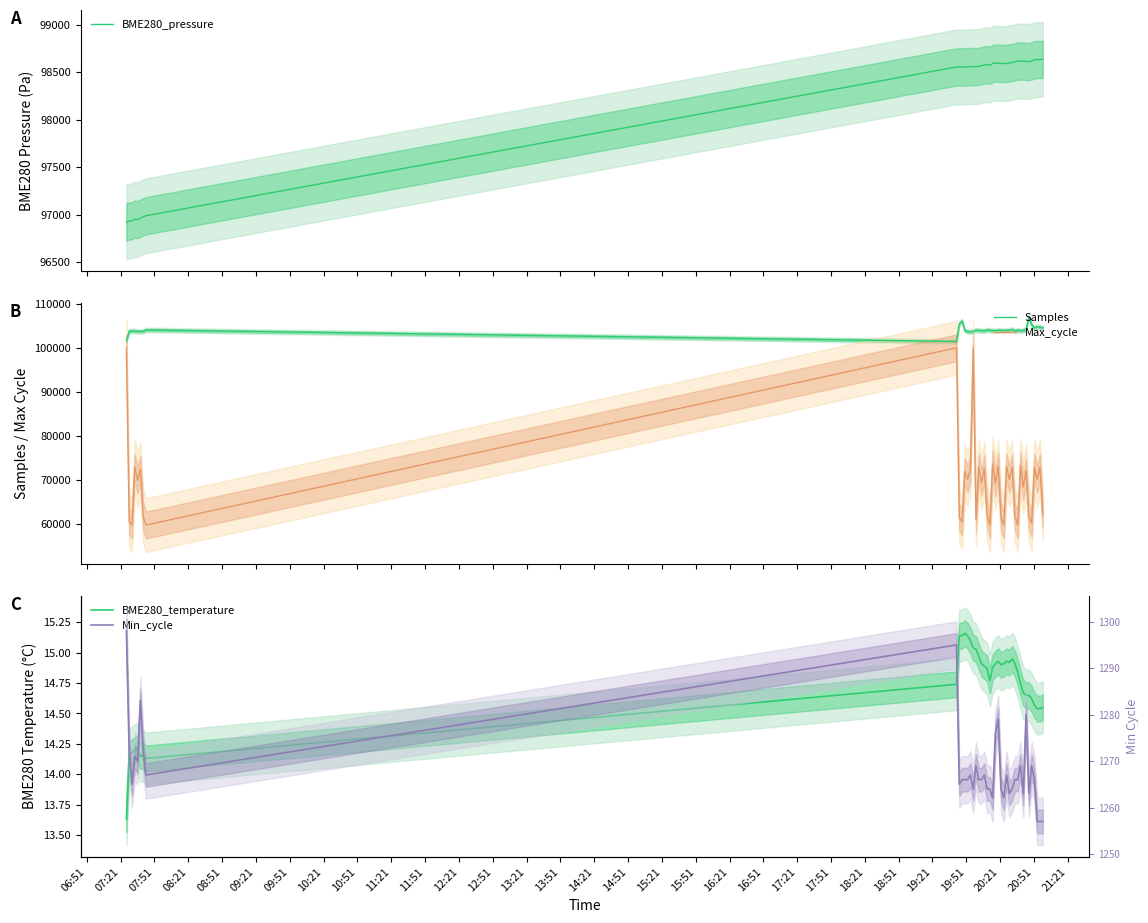

Is this an area chart (filled region under the line)?

No